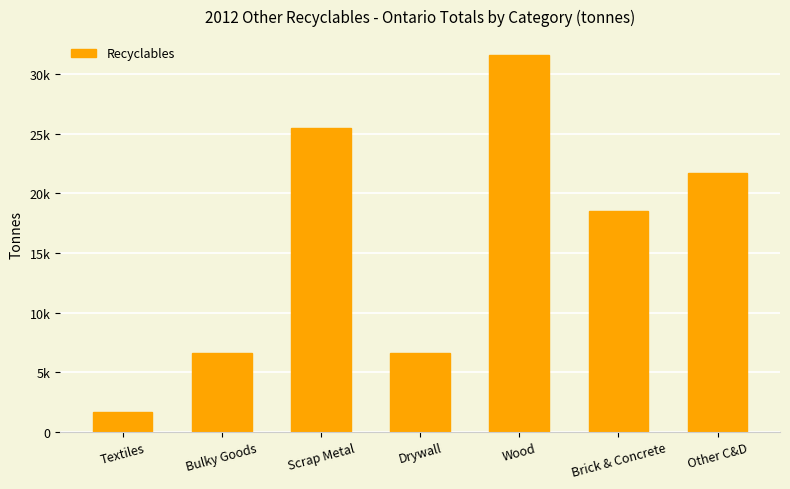

Does the chart contain any negative values?

No